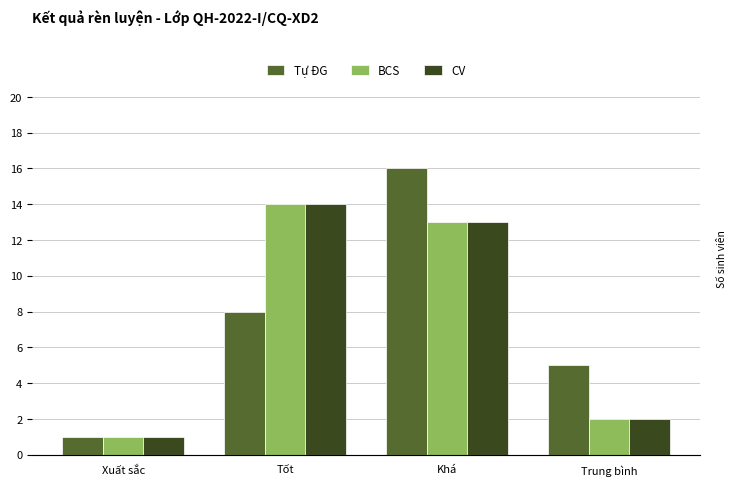

Which series has the largest range (max minus min)?

Tự ĐG